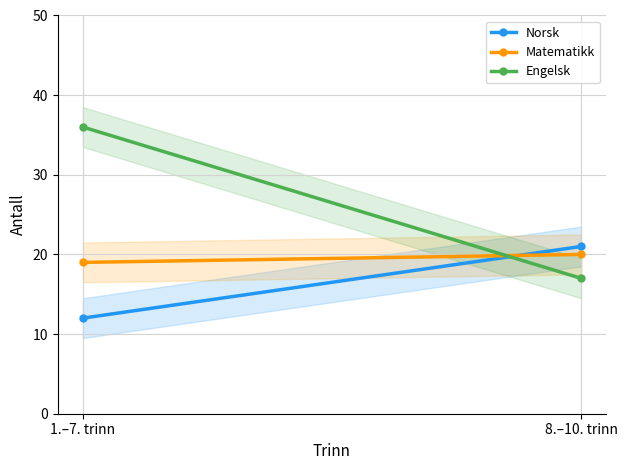

Reading left to right, extract all data points from this chart.

Norsk: 12	21
Matematikk: 19	20
Engelsk: 36	17